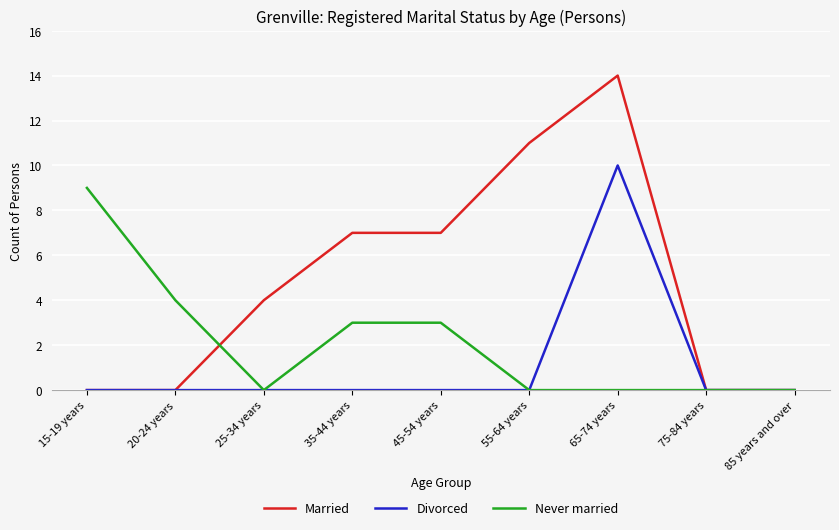

List the series in order of their overall mean, lowest first.

Divorced, Never married, Married